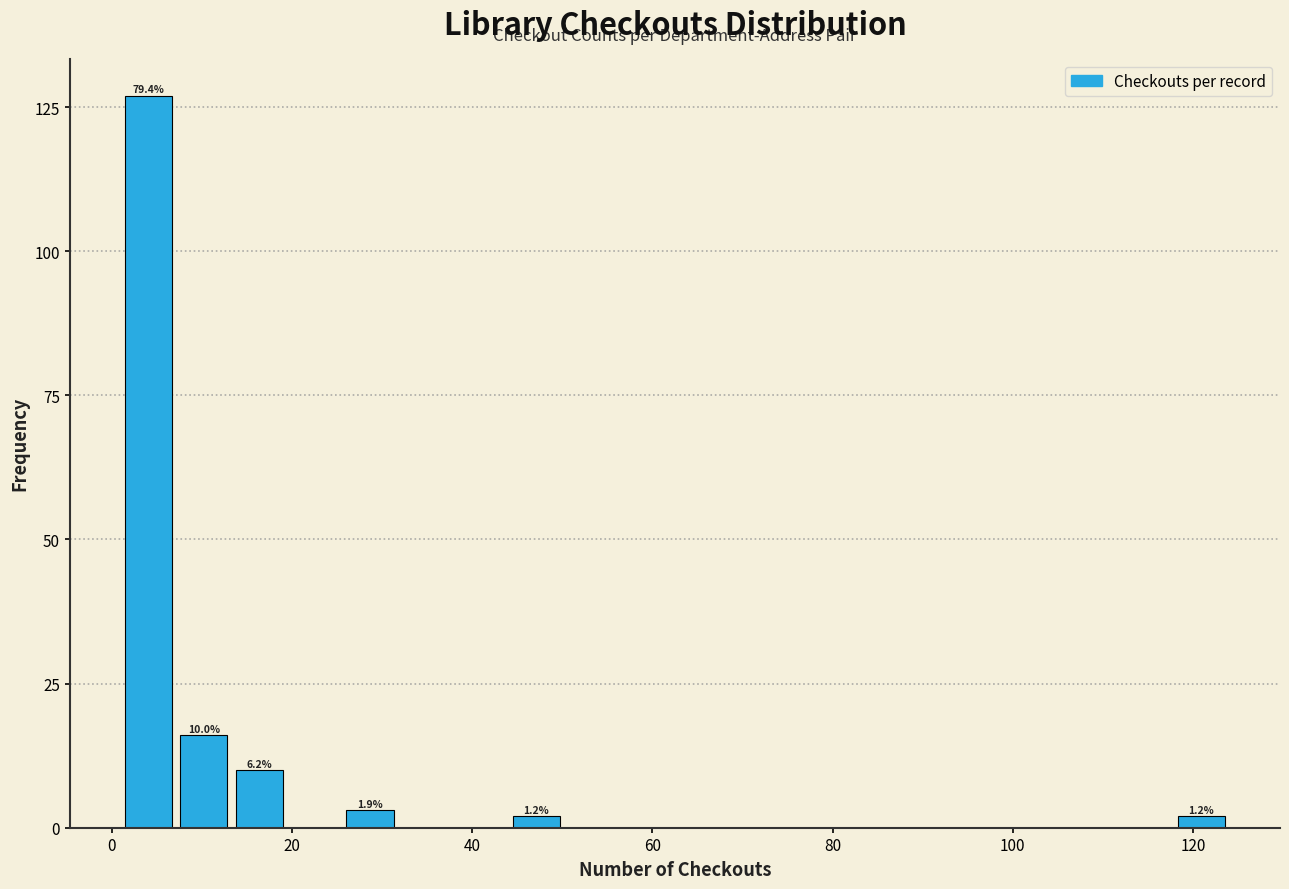

Around what value on the x-axis is the tallest bar? Give the approximate position of its centre, as read against the axis.

4